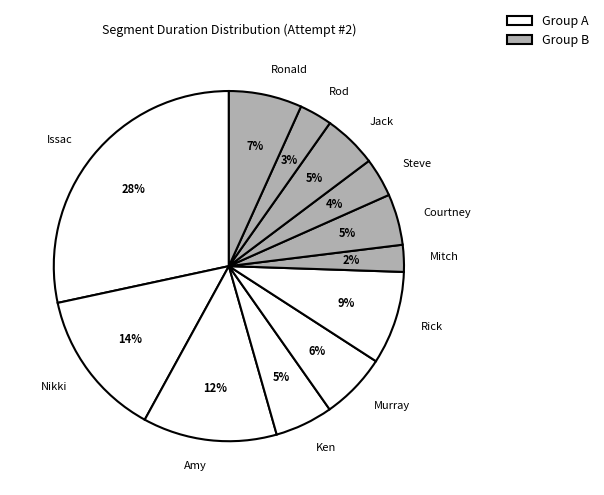

To the nearest percent, what is the difference between the largest and smallest slice percentages?

26%